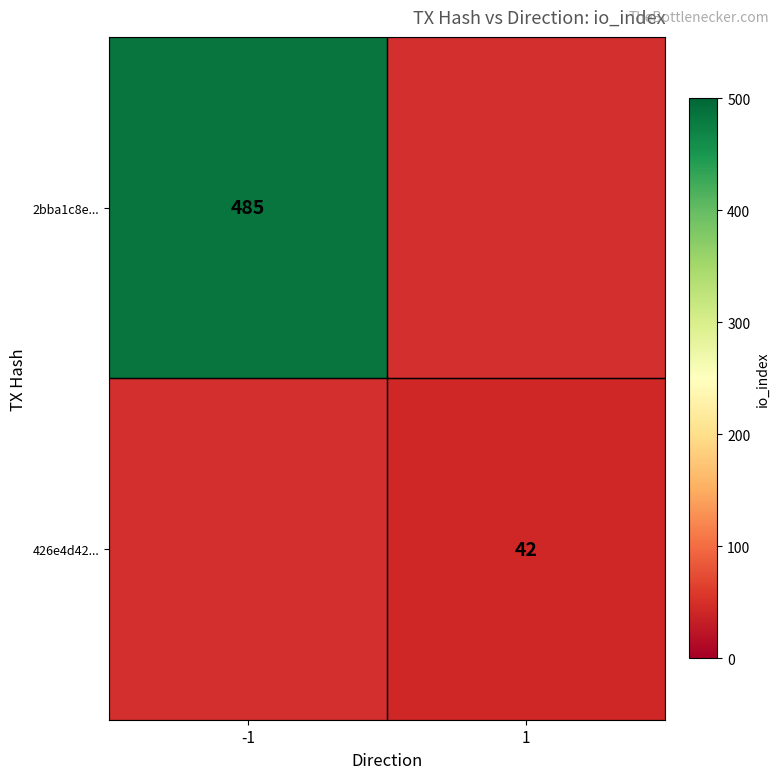

Which category has the highest value across all series?

-1